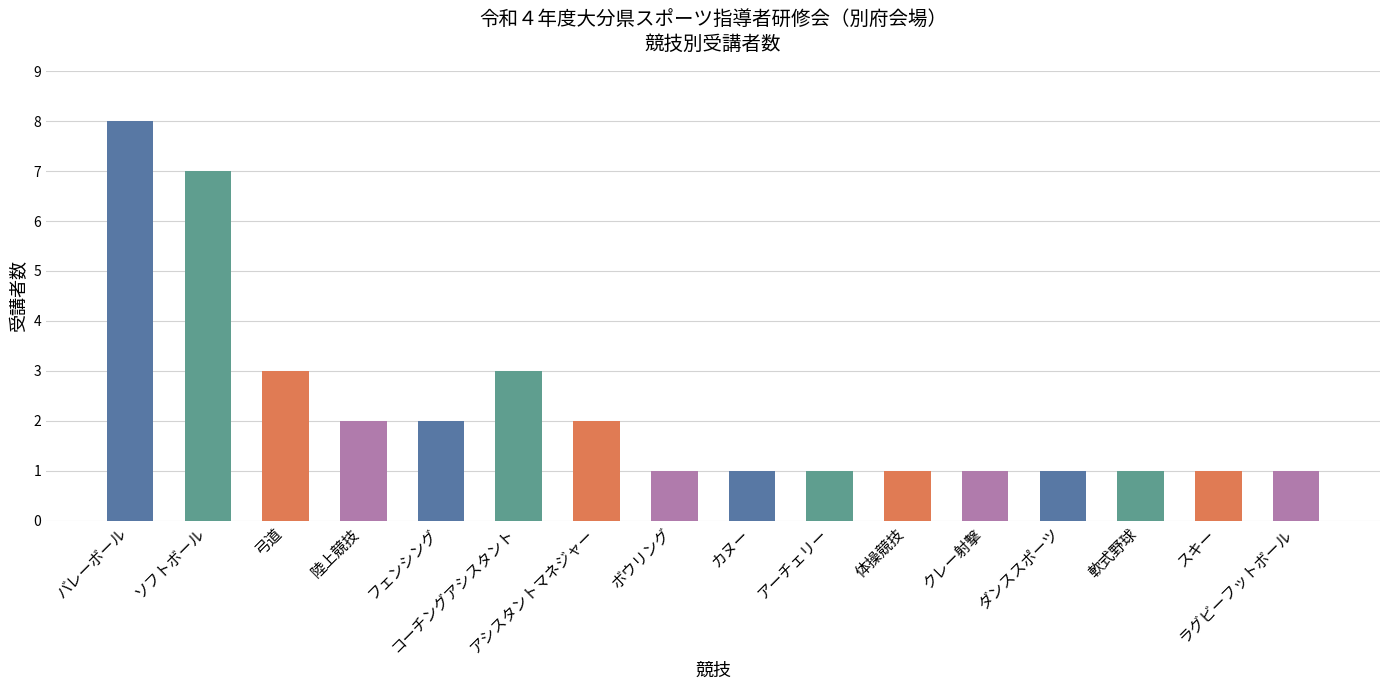

Reading left to right, what are all the values shown in this chart?

8	7	3	2	2	3	2	1	1	1	1	1	1	1	1	1